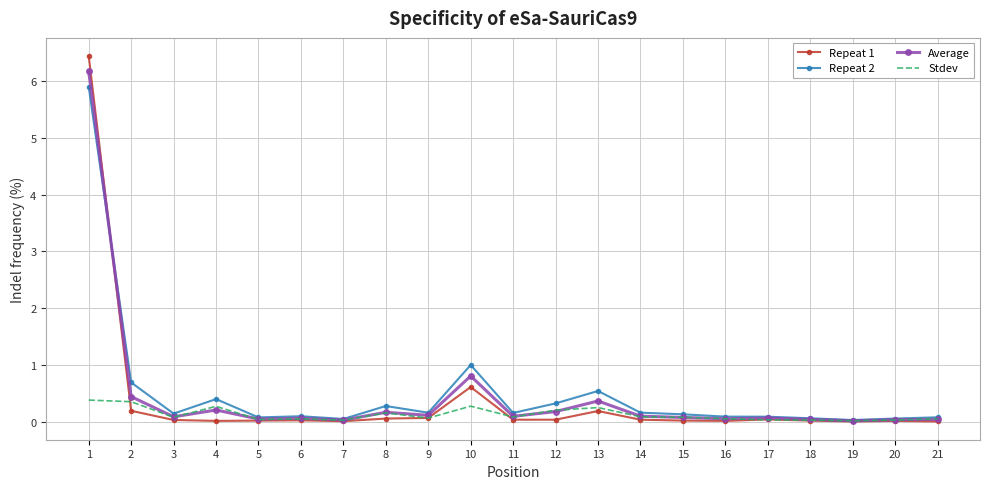

Is the value of Repeat 2 at 2 greater than the value of Repeat 1 at 14?

Yes